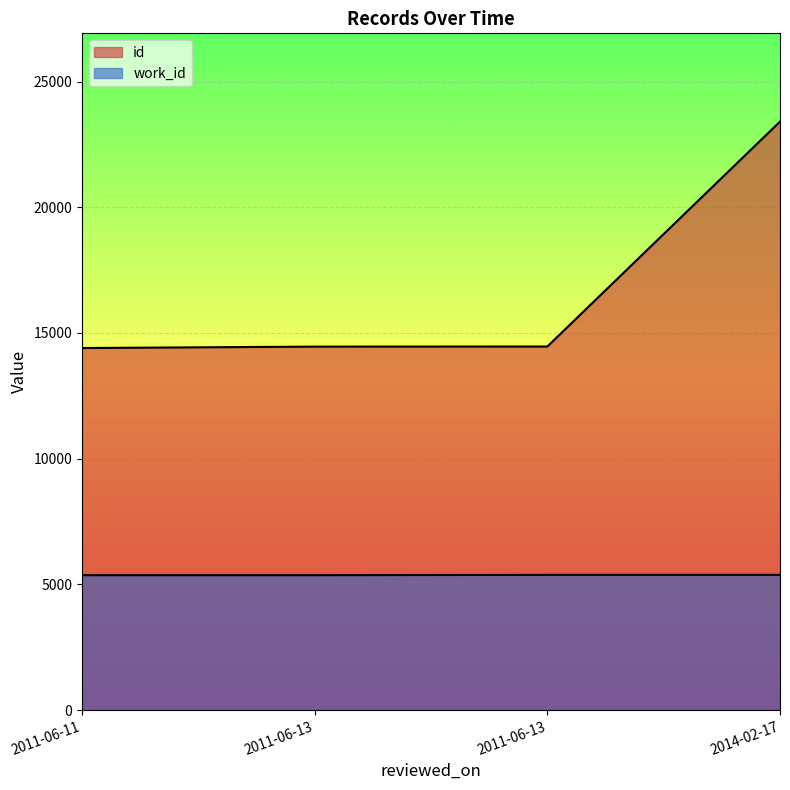

True or false: work_id and id intersect in this chart.

False